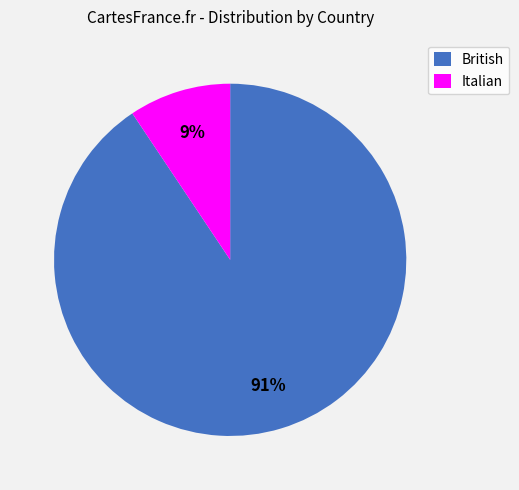

How many segments does this pie chart have?

2